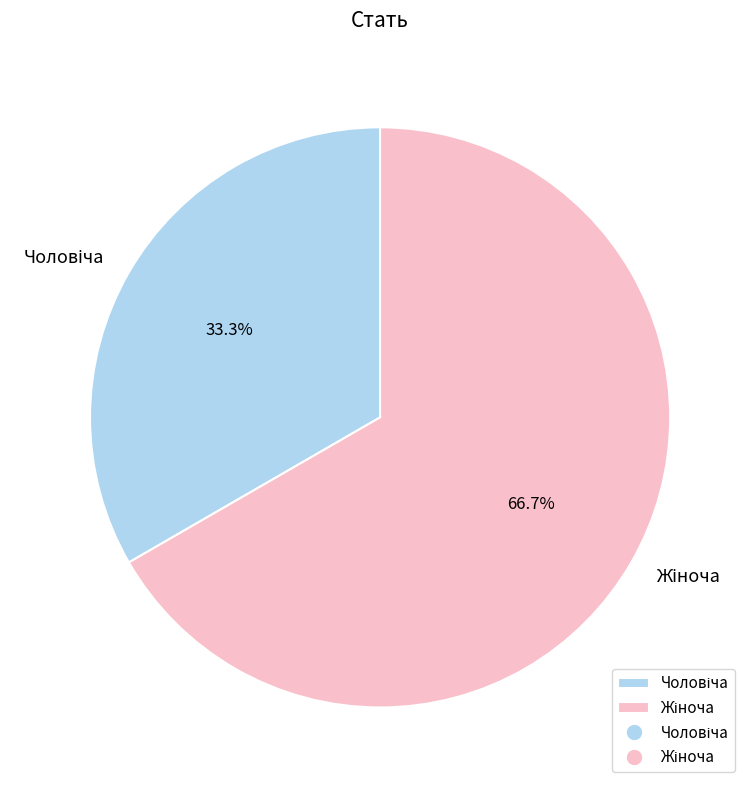

Is there any slice that represents more than half of the pie?

Yes